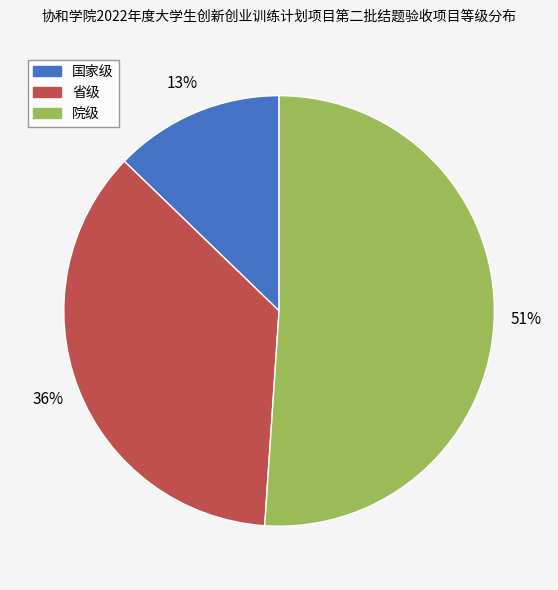

What is the ratio of the value at 国家级 to the value at 省级?

0.4